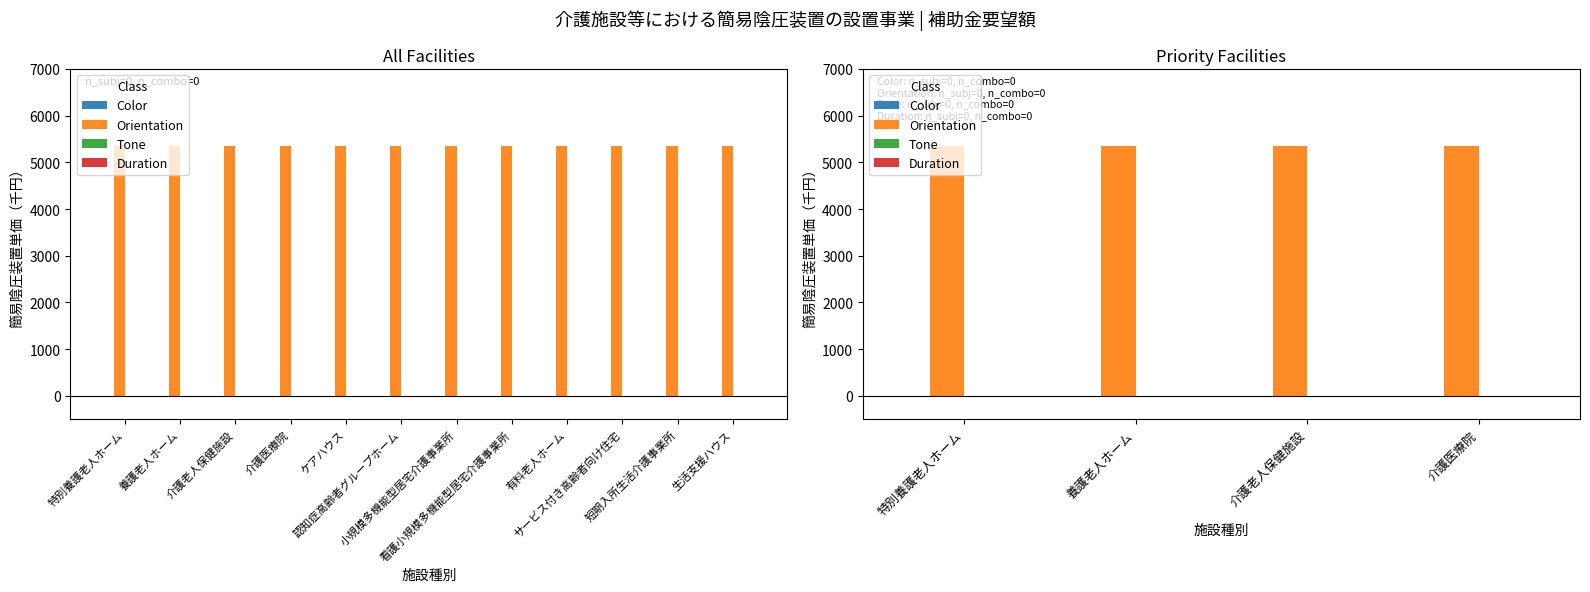

Which category has the lowest value in the Color series?

特別養護老人ホーム